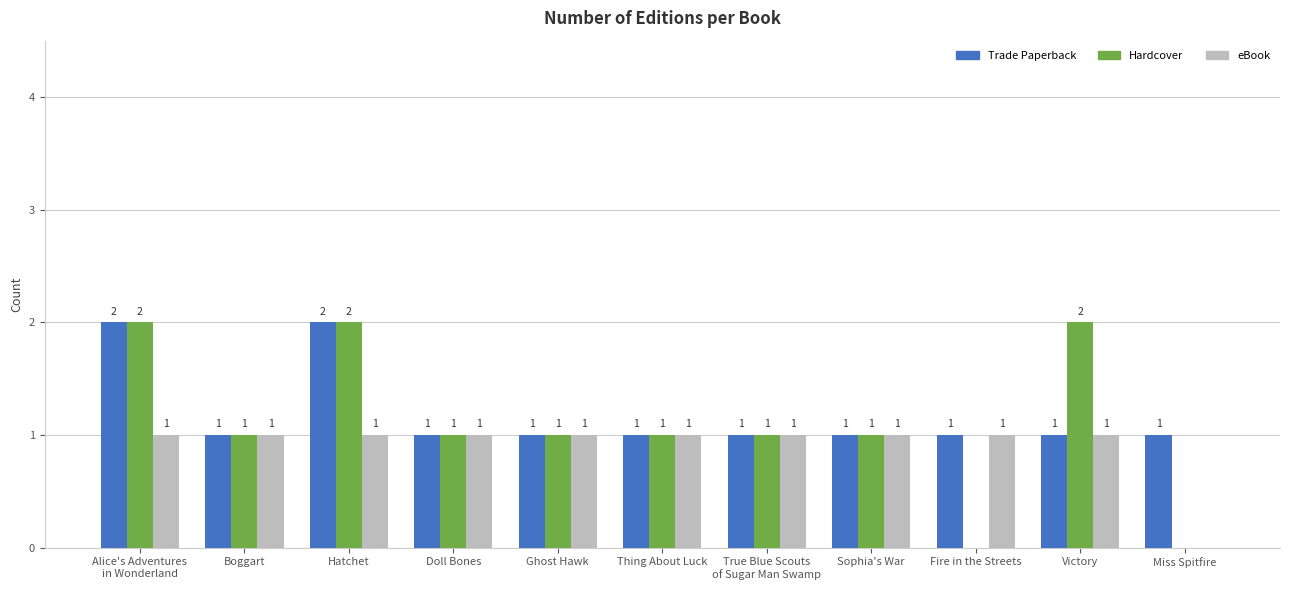

How many Trade Paperback values are between 1 and 2?

11